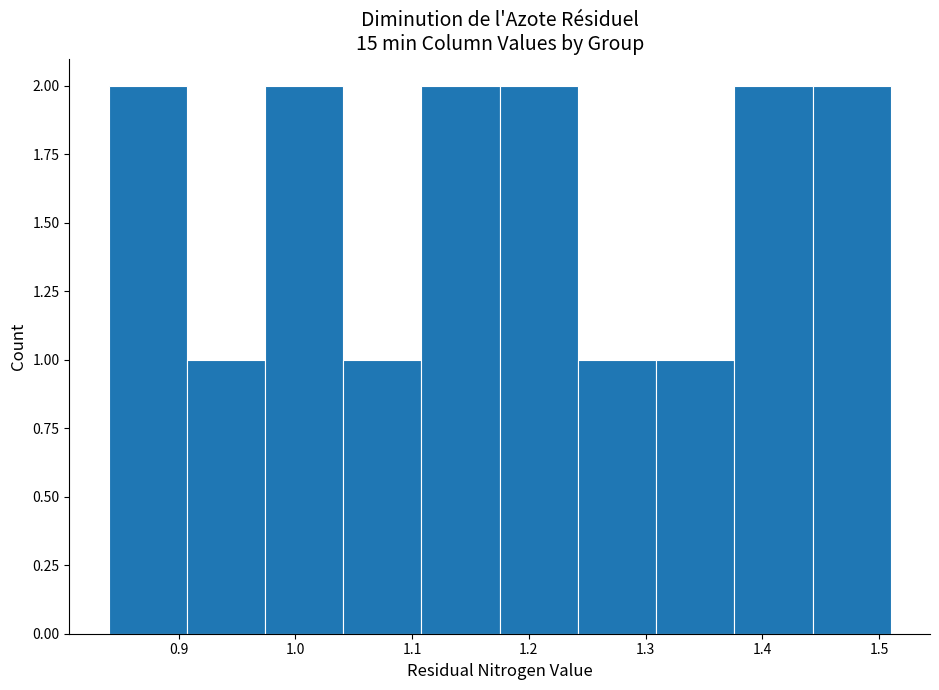

Reading left to right, transcribe this chart: for each bar, give the range it covers on the x-axis and its height. Neither the bar edges nor the heights are printed on the chart, so give them approximately, as read against the axes.

0.840 to 0.907: 2
0.907 to 0.974: 1
0.974 to 1.041: 2
1.041 to 1.108: 1
1.108 to 1.175: 2
1.175 to 1.242: 2
1.242 to 1.309: 1
1.309 to 1.376: 1
1.376 to 1.443: 2
1.443 to 1.510: 2